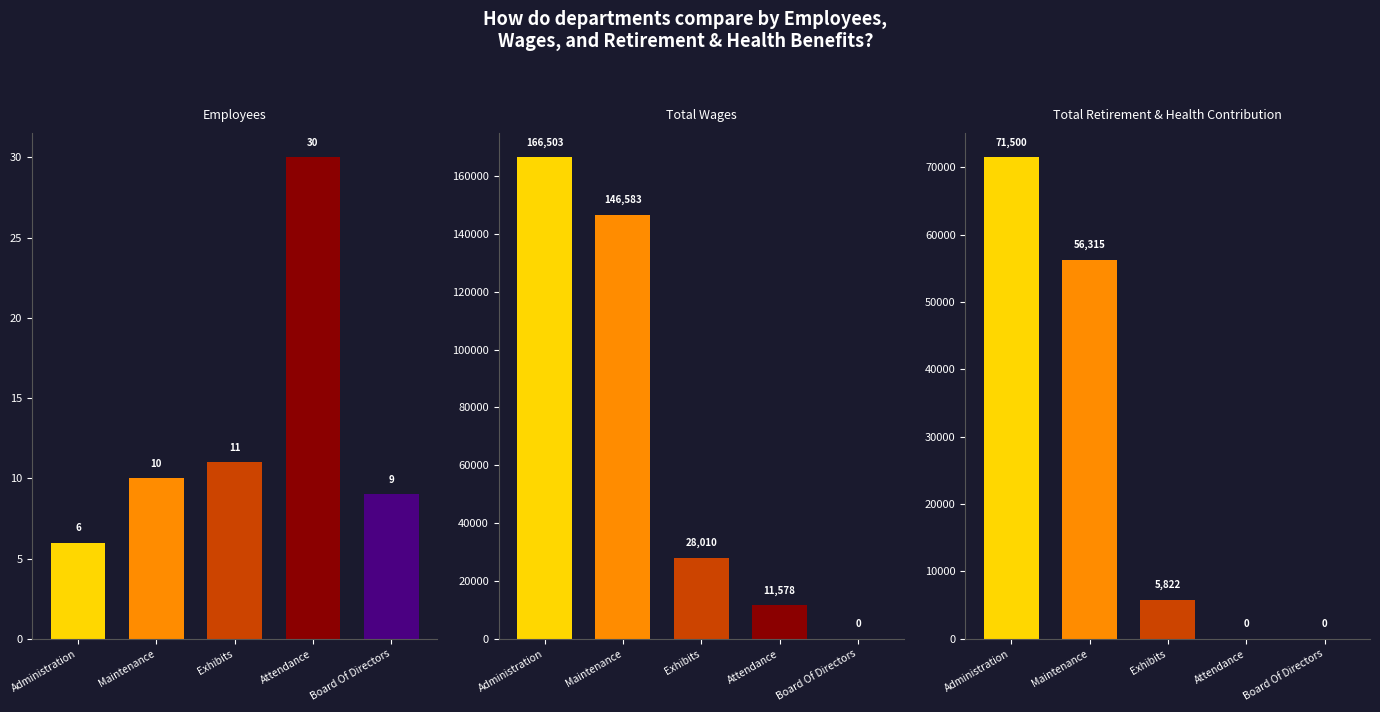

Which category has the highest value in the Total Wages series?

Administration